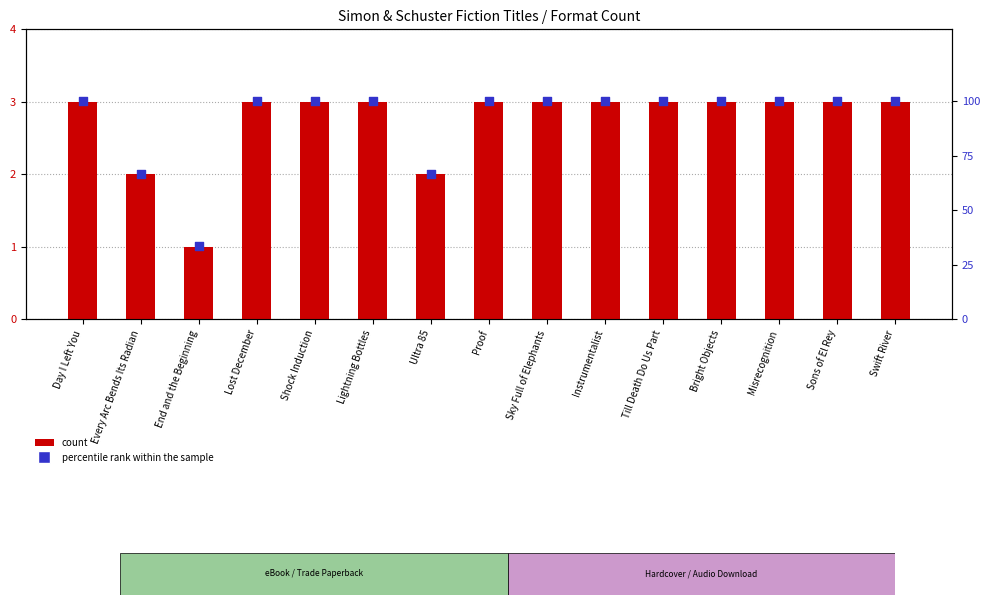

At how many categories does at least one series exceed 44?

14